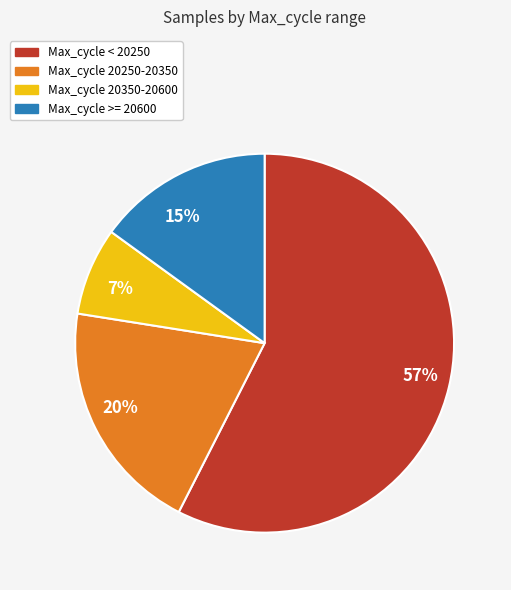

The Max_cycle >= 20600 slice represents 15% of the pie. True or false?

True